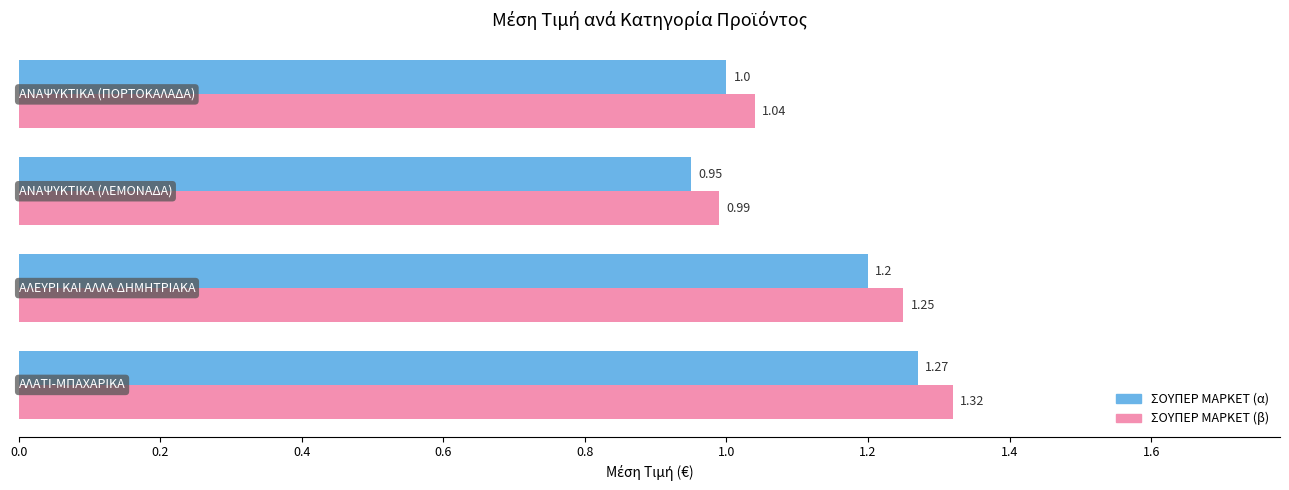

Rank the series by their maximum value, from highest to lowest.

ΣΟΥΠΕΡ ΜΑΡΚΕΤ (β), ΣΟΥΠΕΡ ΜΑΡΚΕΤ (α)